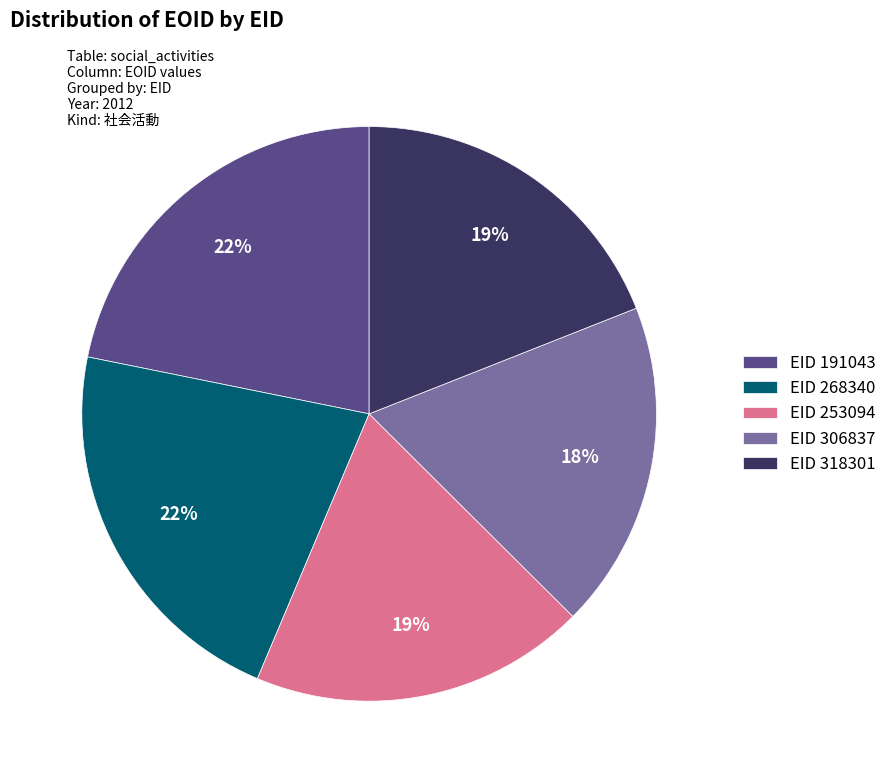

True or false: EID 318301 accounts for 19% of the total.

True